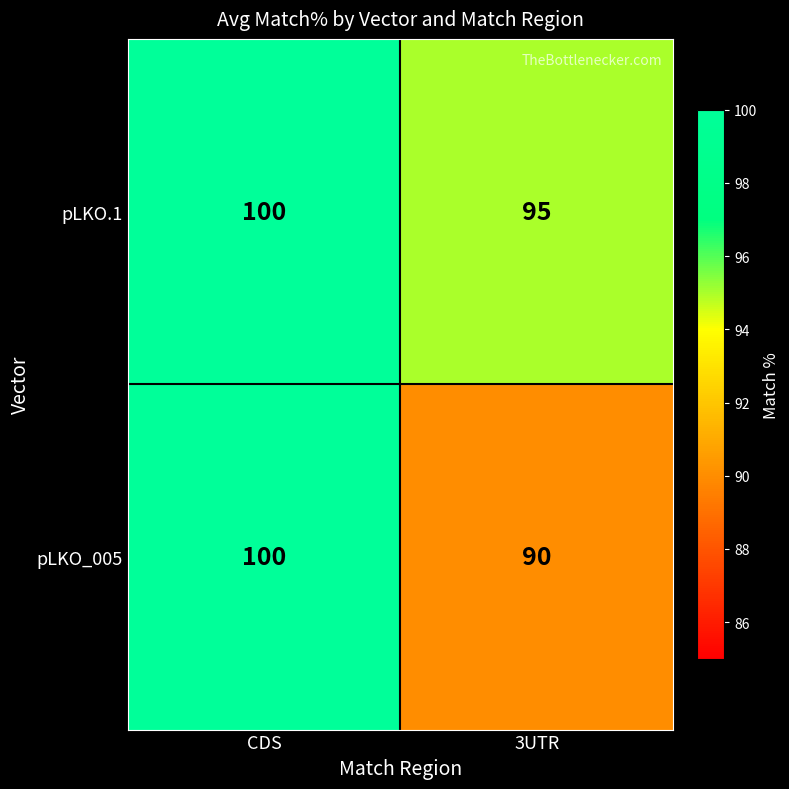

Is it true that pLKO_005 equals 100 at CDS?

True